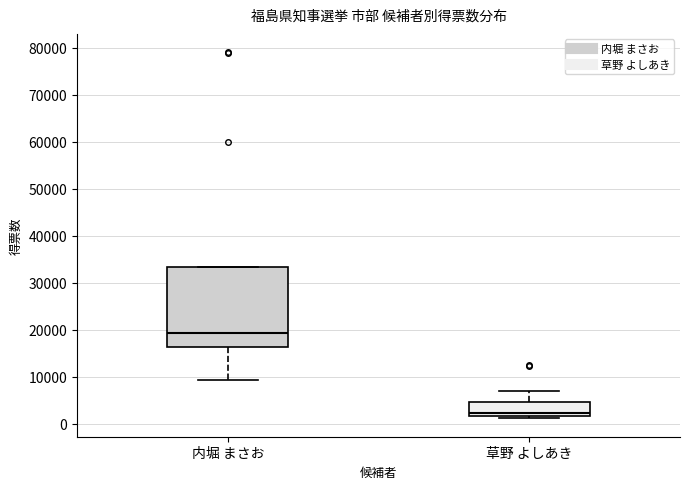

Which box has the lowest median line?

草野 よしあき